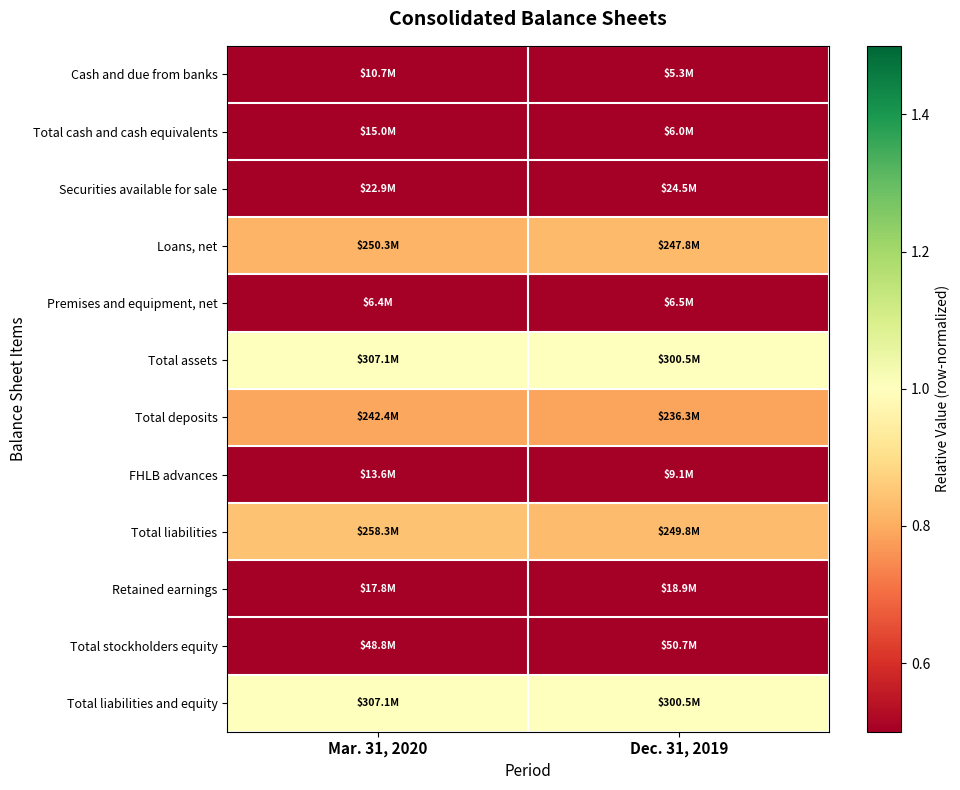

At which category does the chart reach its minimum across all series?

Dec. 31, 2019